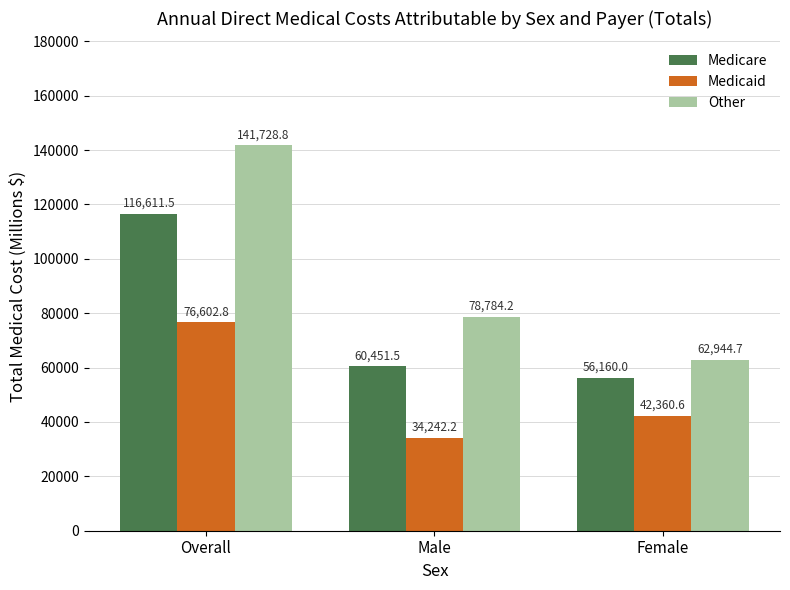

Reading left to right, what are all the values shown in this chart?

Medicare: 116611.5	60451.5	56160.0
Medicaid: 76602.8	34242.2	42360.6
Other: 141728.8	78784.2	62944.7